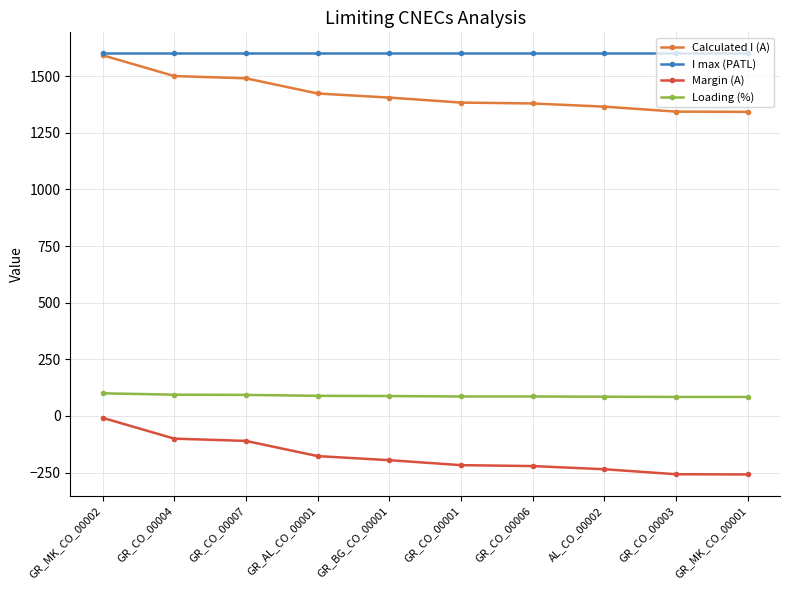

What is the lowest value of the Loading (%) series?

84